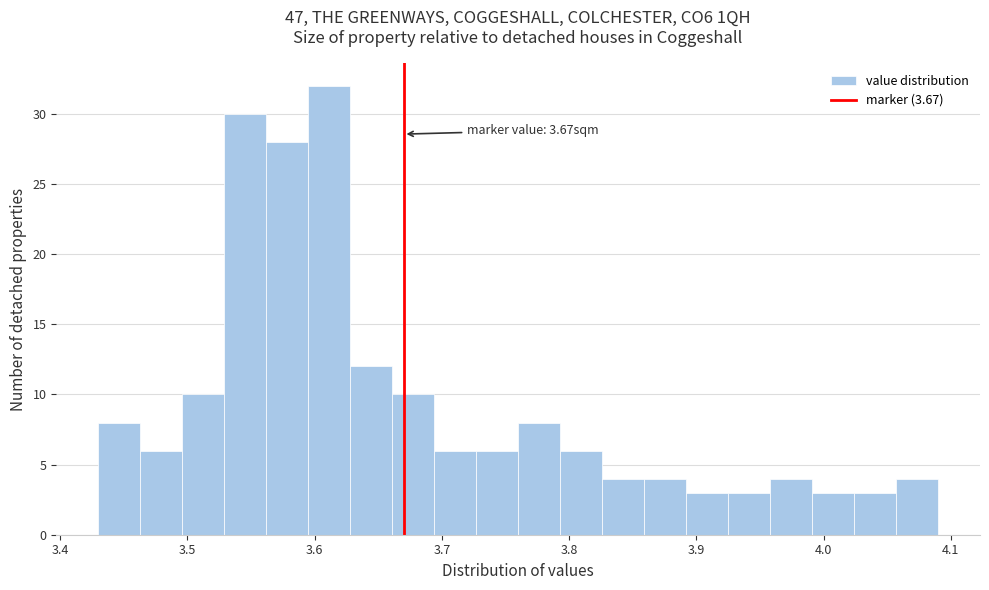

Read against the x-axis, roughly where is the centre of the tallest bar?

3.61